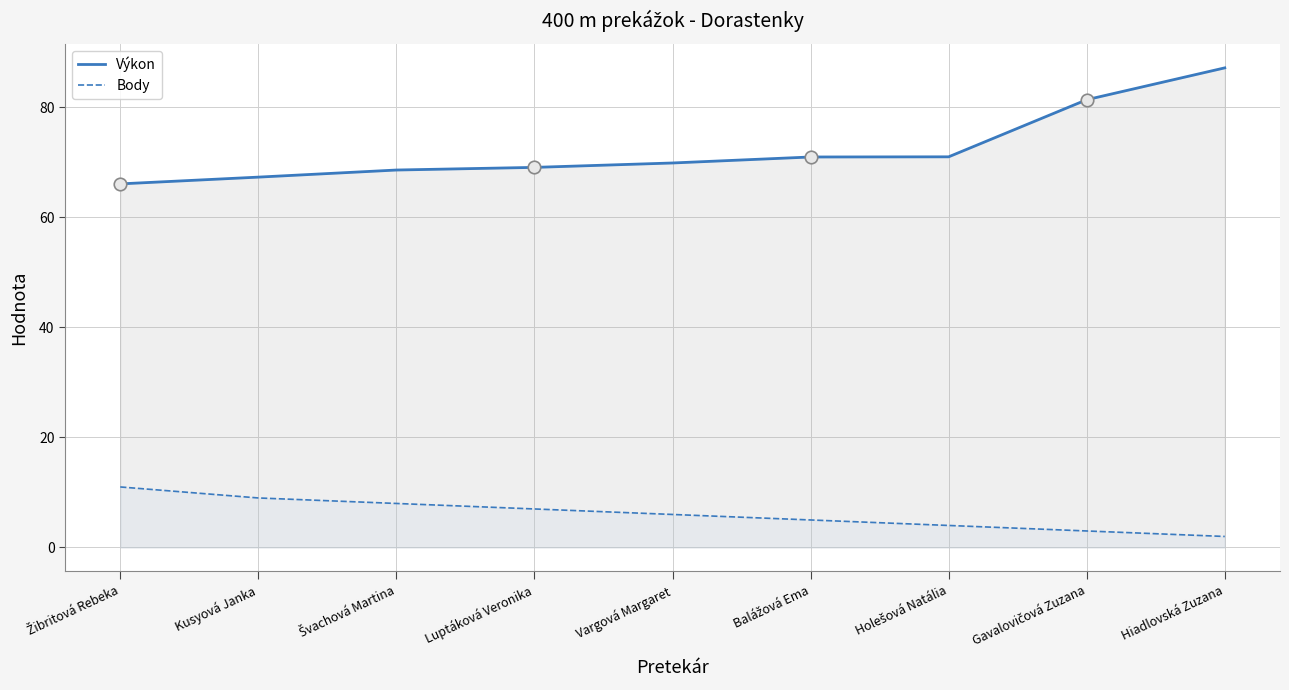

True or false: Výkon (line) and Body (line) intersect in this chart.

False